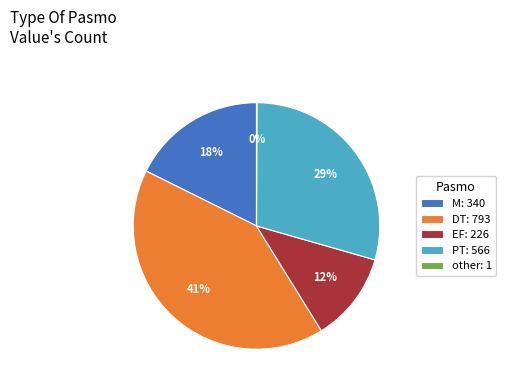

Do PT: 566 and DT: 793 together represent more than half of the pie?

Yes